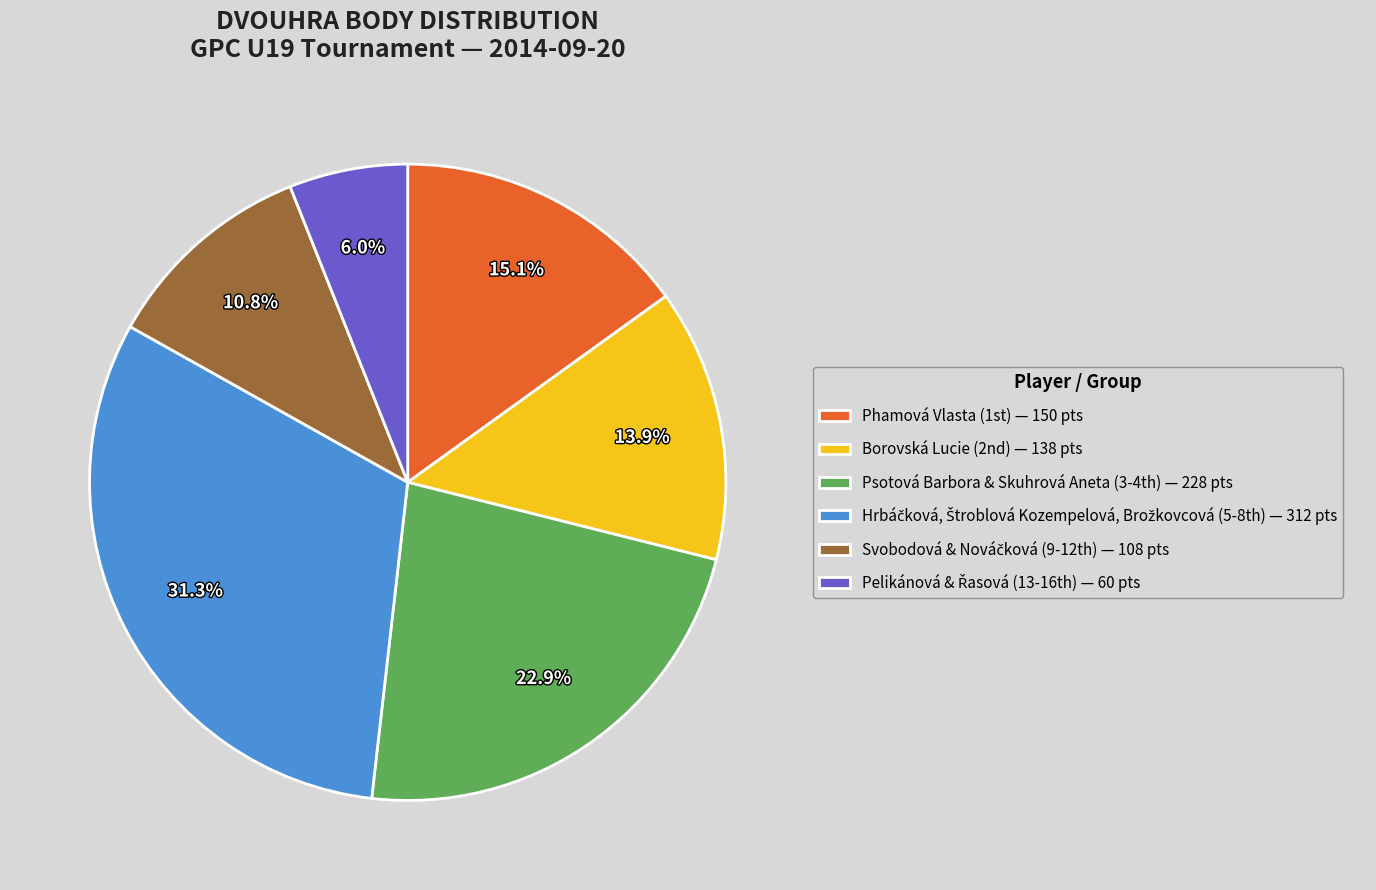

Is there any slice that represents more than half of the pie?

No